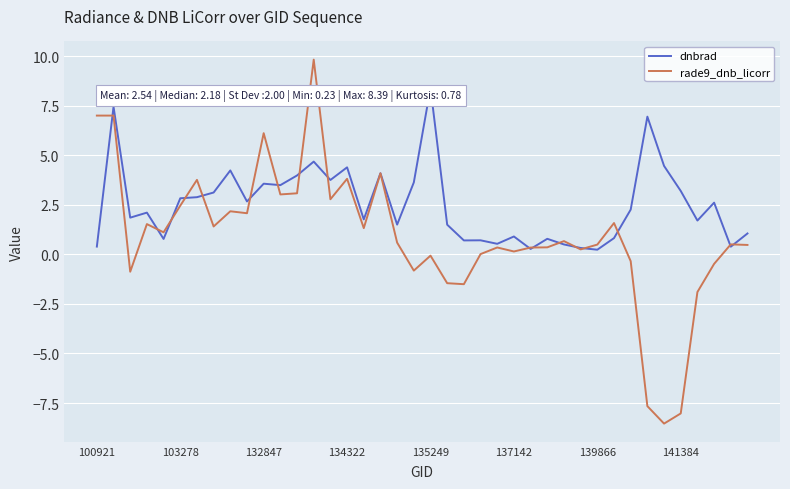

List the series in order of their overall mean, highest first.

dnbrad, rade9_dnb_licorr